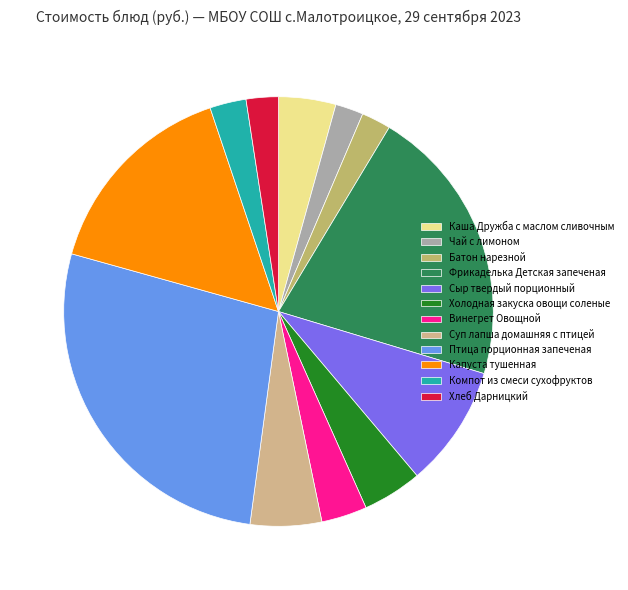

To the nearest percent, what is the average slice percentage?

8%